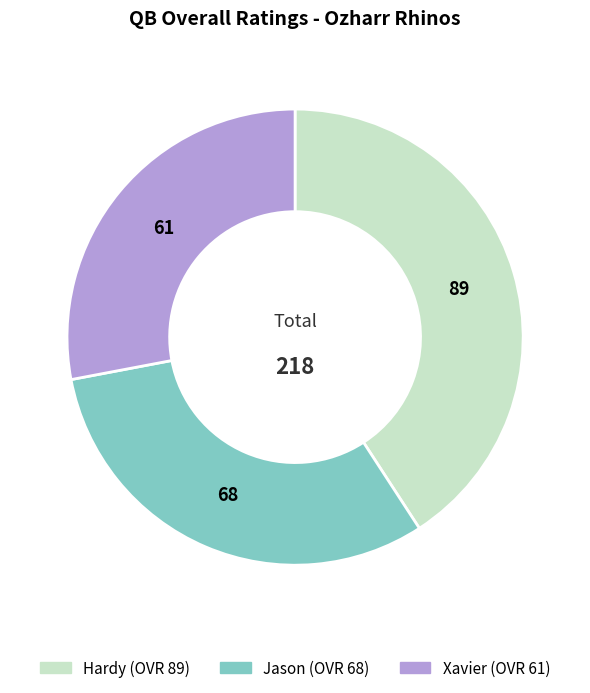

The Xavier slice represents 39% of the pie. True or false?

False